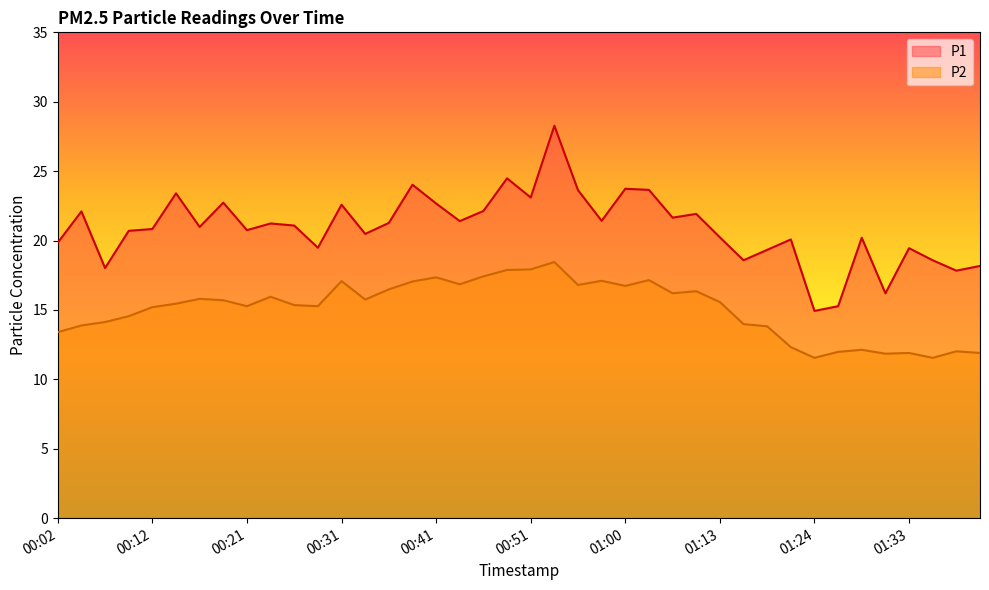

True or false: P2 has a value of 4.3 at 00:55.

False